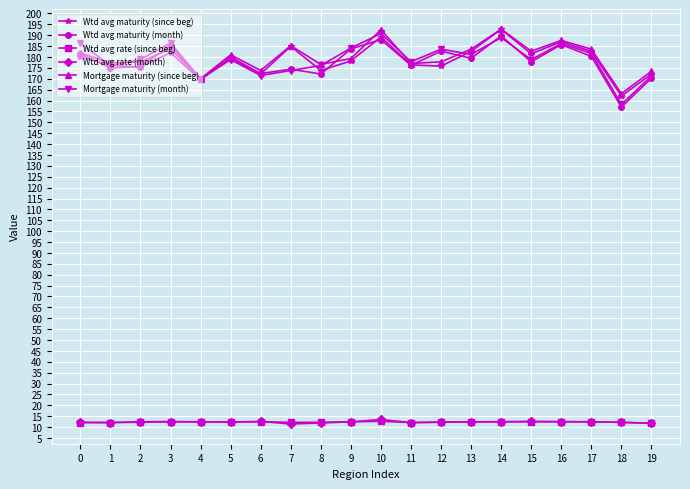

What is the difference between the maximum and minimum values in the Wtd avg maturity (month) series?

32.7